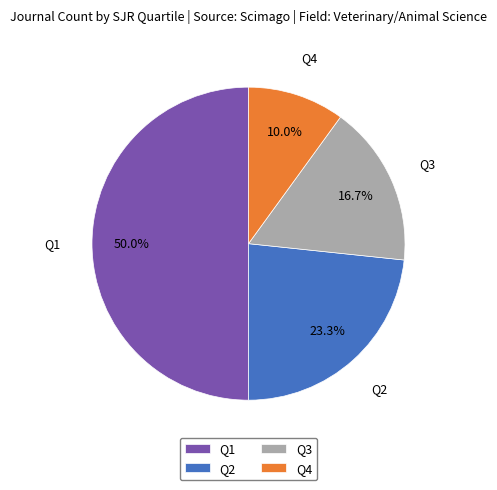

To the nearest percent, what is the average slice percentage?

25%